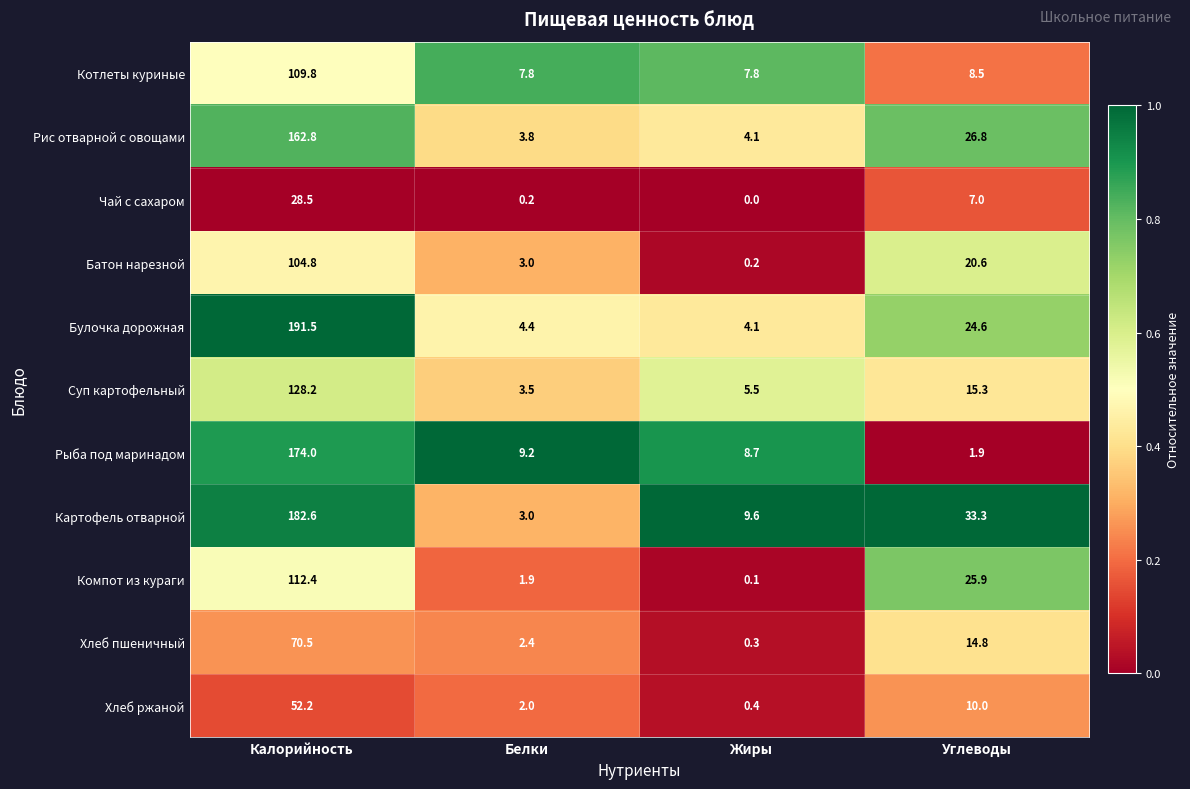

Which series has the largest total across all categories?

Картофель отварной